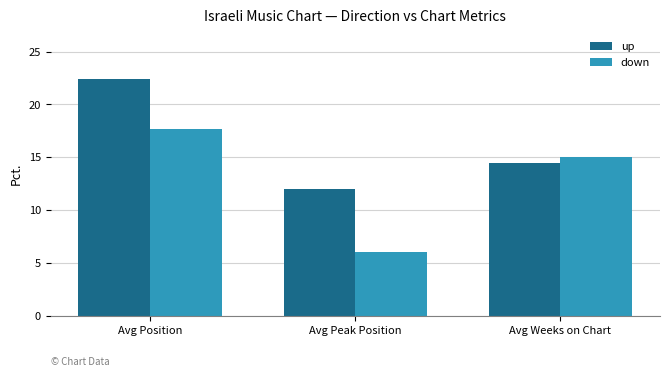

What is the lowest value of the down series?

6.1